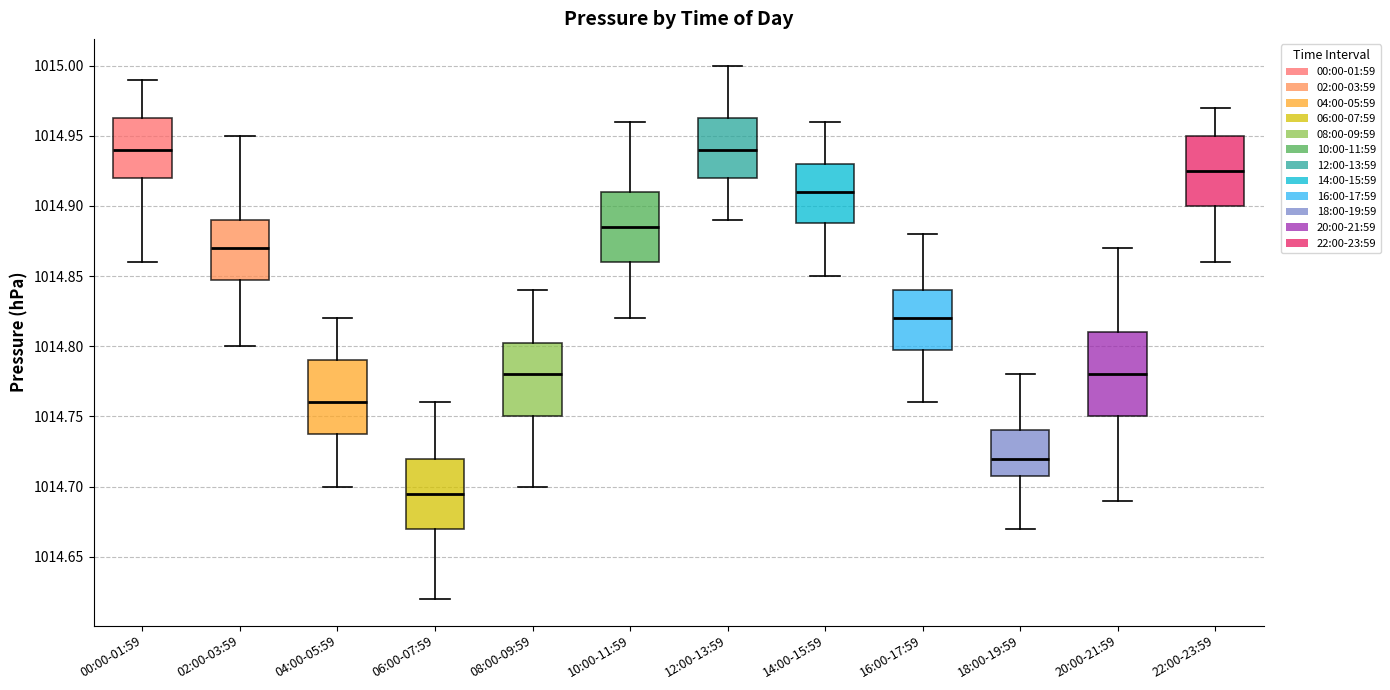

Which box's median line is the lowest?

06:00-07:59